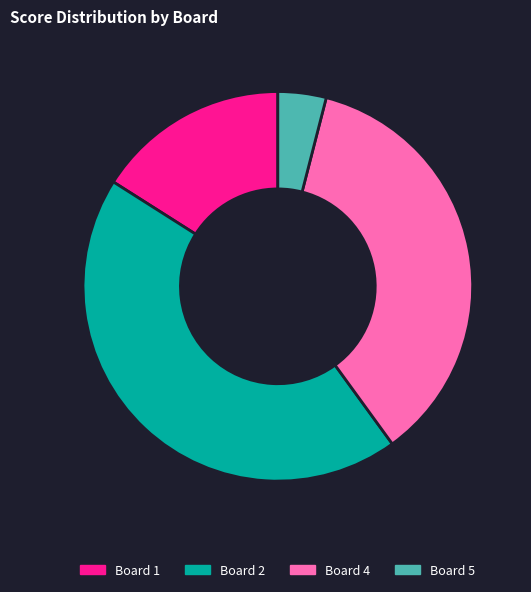

Which slice is the smallest?

Board 5